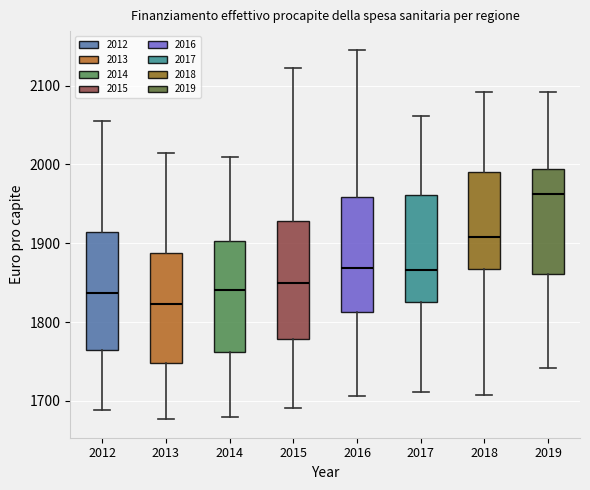

Reading left to right, read every box against the y-axis: the position of its median line, the range the box covers, and the ends of its whiskers. The values are not printed on the chart, so give them approximately, as read against the axis.

2012: median 1840, box 1760 to 1910, whiskers 1690 to 2050
2013: median 1820, box 1750 to 1890, whiskers 1680 to 2010
2014: median 1840, box 1760 to 1900, whiskers 1680 to 2010
2015: median 1850, box 1780 to 1930, whiskers 1690 to 2120
2016: median 1870, box 1810 to 1960, whiskers 1710 to 2150
2017: median 1870, box 1830 to 1960, whiskers 1710 to 2060
2018: median 1910, box 1870 to 1990, whiskers 1710 to 2090
2019: median 1960, box 1860 to 1990, whiskers 1740 to 2090